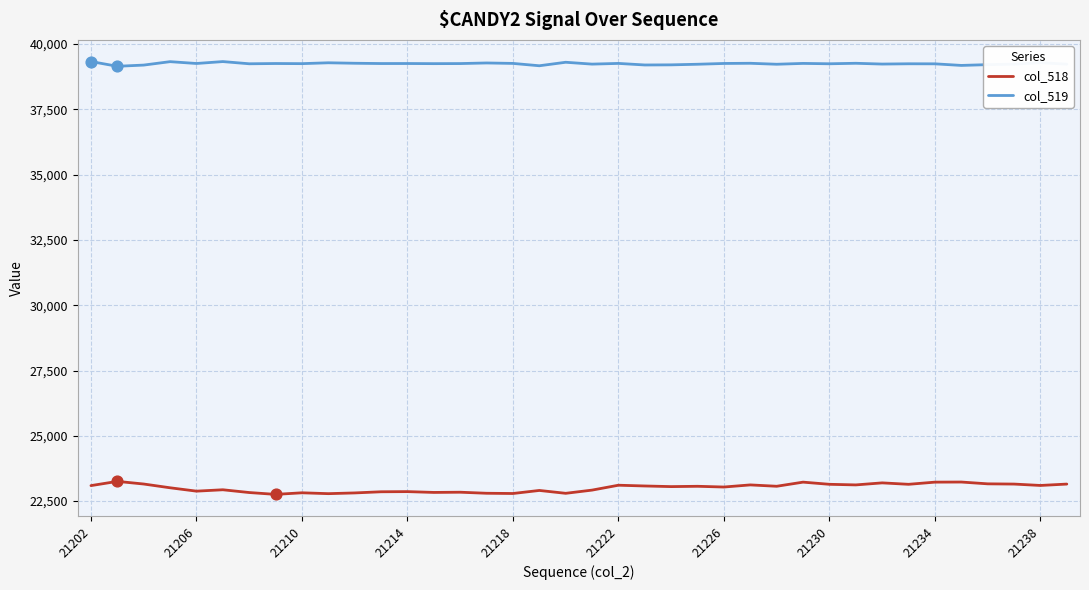

List the series in order of their peak value, highest first.

col_519, col_518